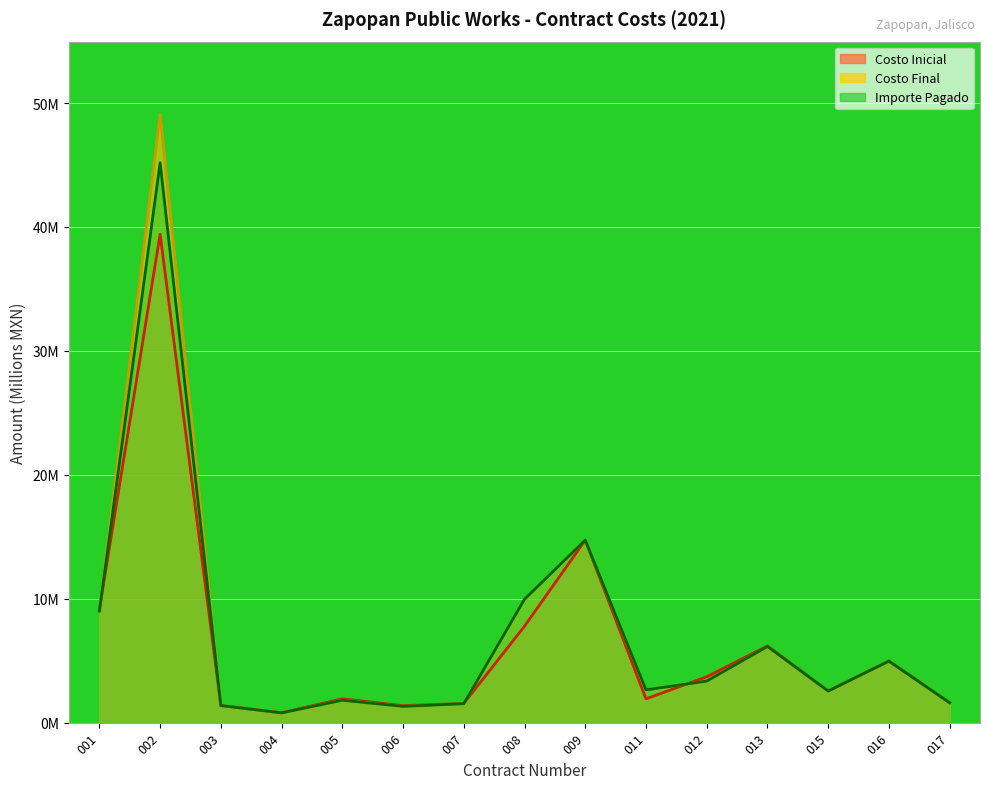

At which category does Costo Inicial reach its first local peak?

002